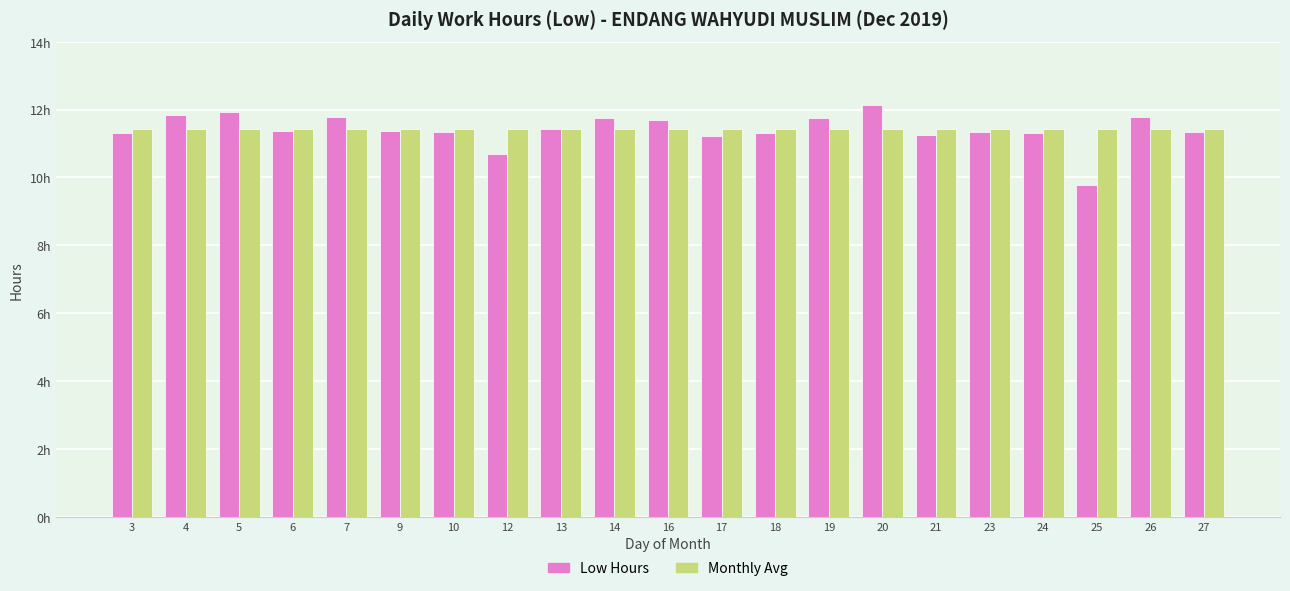

What is the total value across all series at 3?

22.7